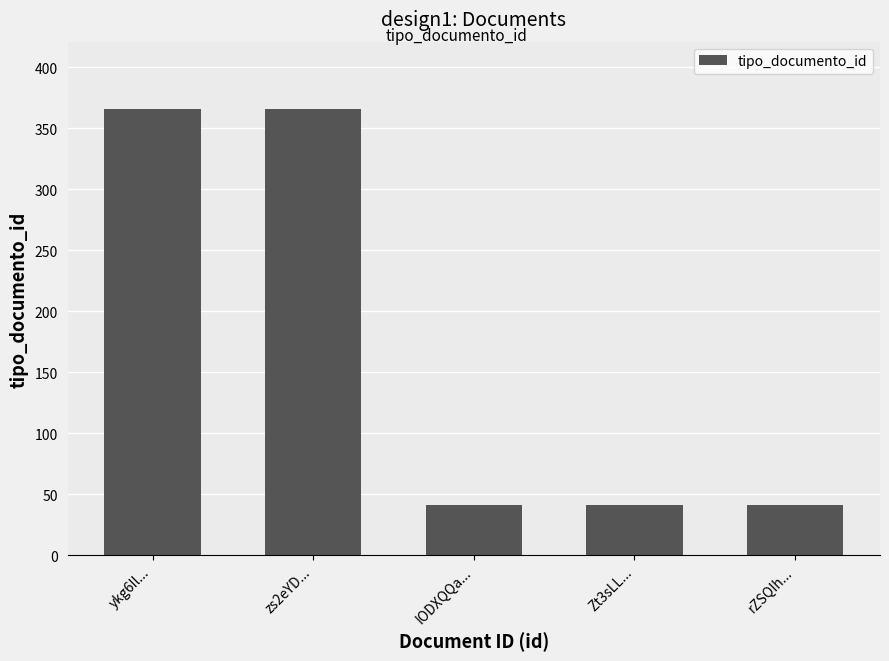

What position from the left is rZSQIh...?

5